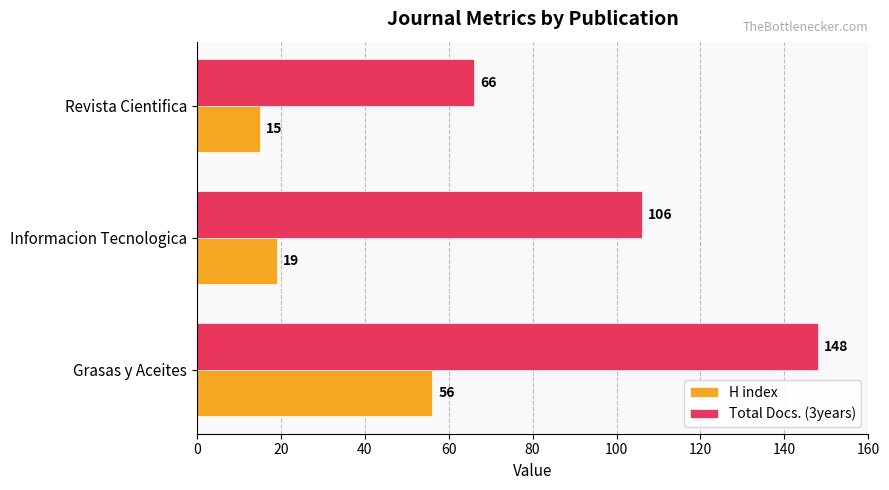

At which category is the sum across all series the highest?

Grasas y Aceites